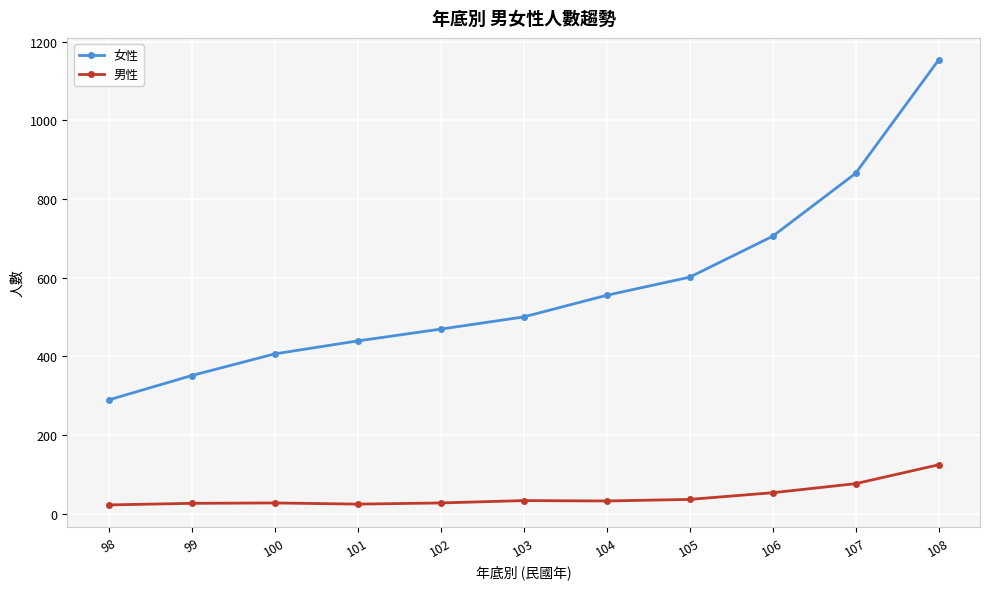

Which category has the highest value in the 女性 series?

108